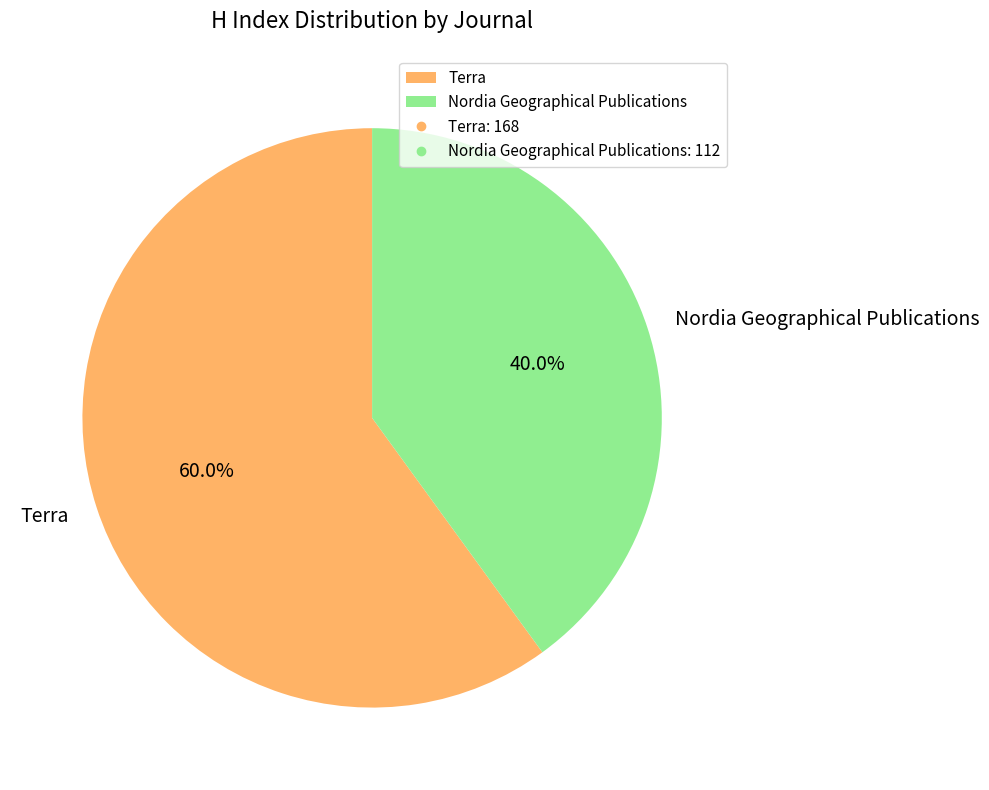

Which has a higher value, Terra or Nordia Geographical Publications?

Terra